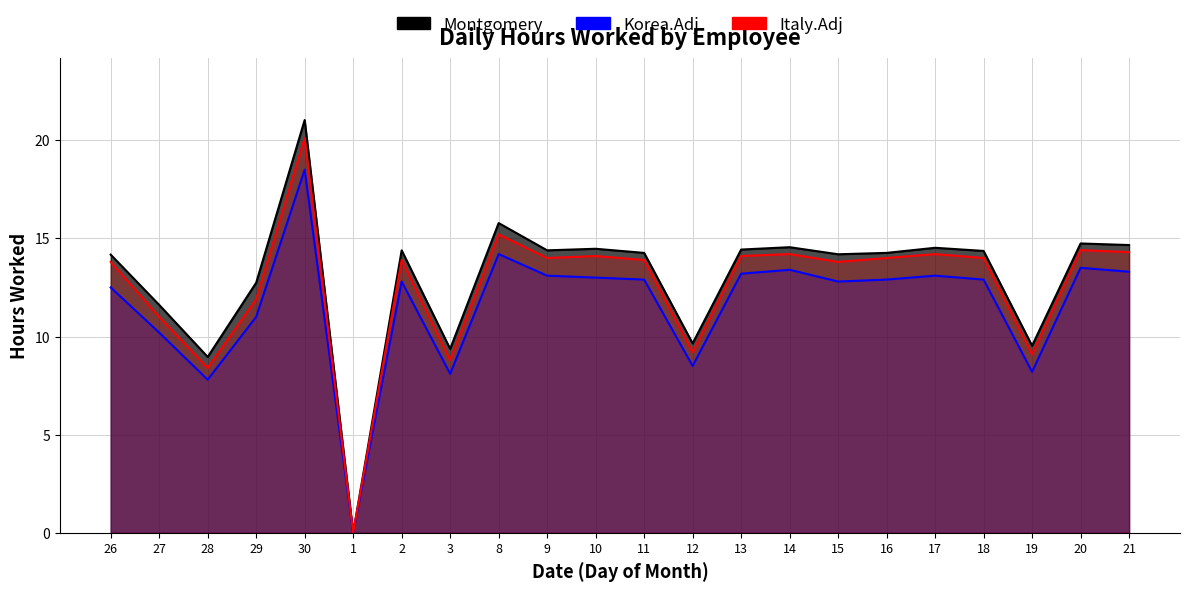

Rank the series by their average value, from highest to lowest.

Montgomery, Italy.Adj, Korea.Adj